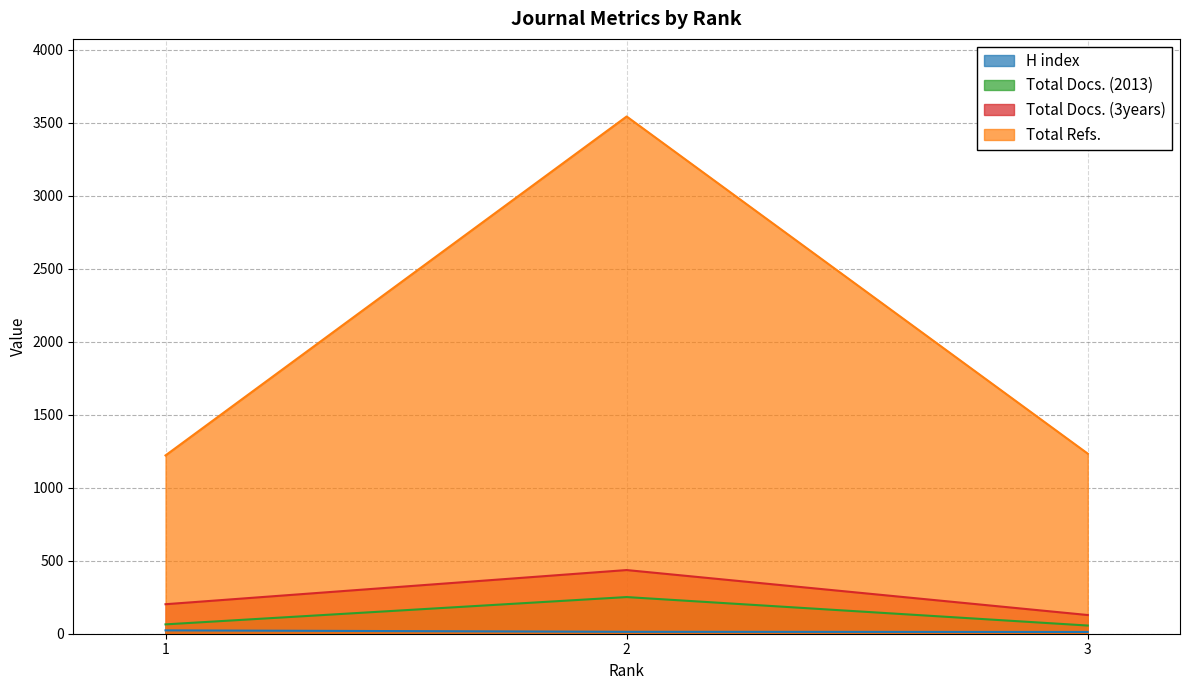

What is the value of the Total Docs. (2013) point at the 1st from the left?

64